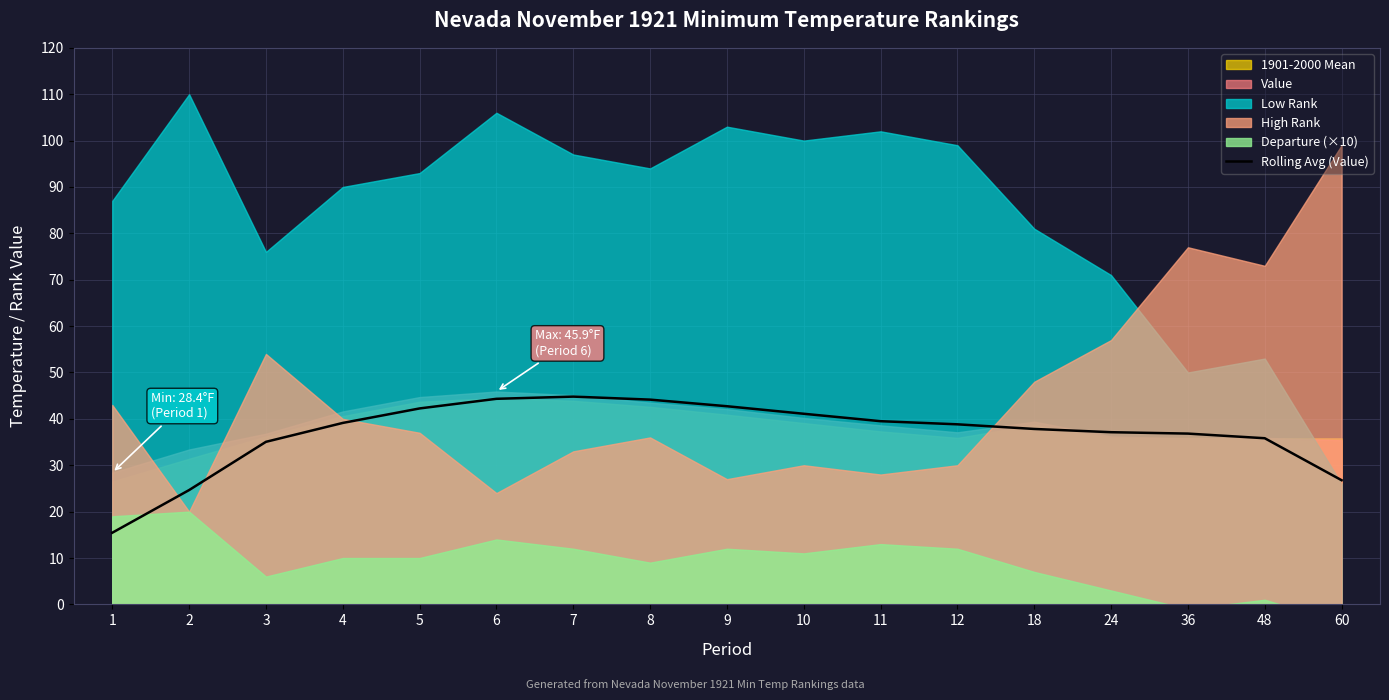

How many interior local peaks (higher than both neighbors) does the data have?

1